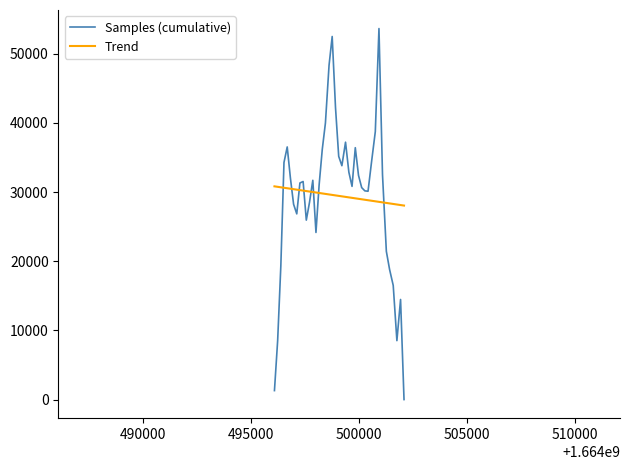

What is the maximum value for Trend?

30828.5